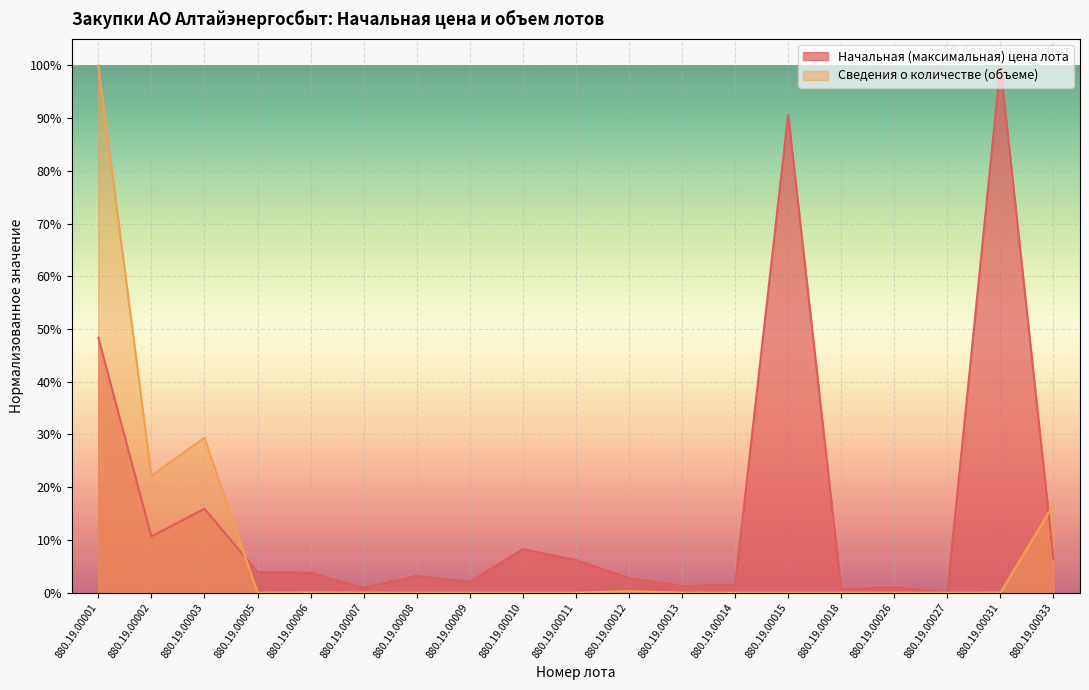

At 880.19.00001, list the series in order from largest to smallest.

Сведения о количестве (объеме), Начальная (максимальная) цена лота